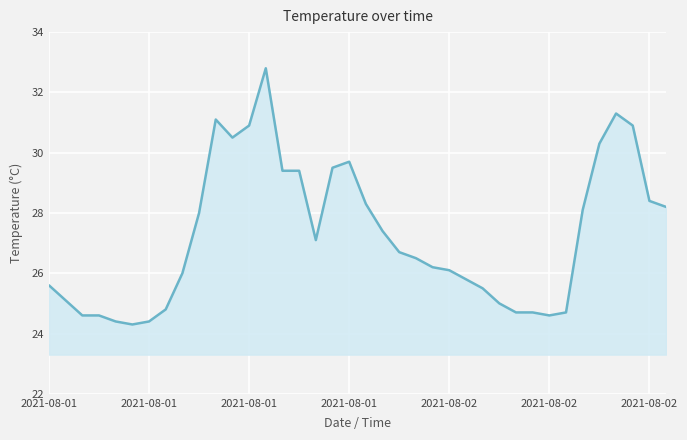

What is the difference between the maximum and minimum values?

8.5